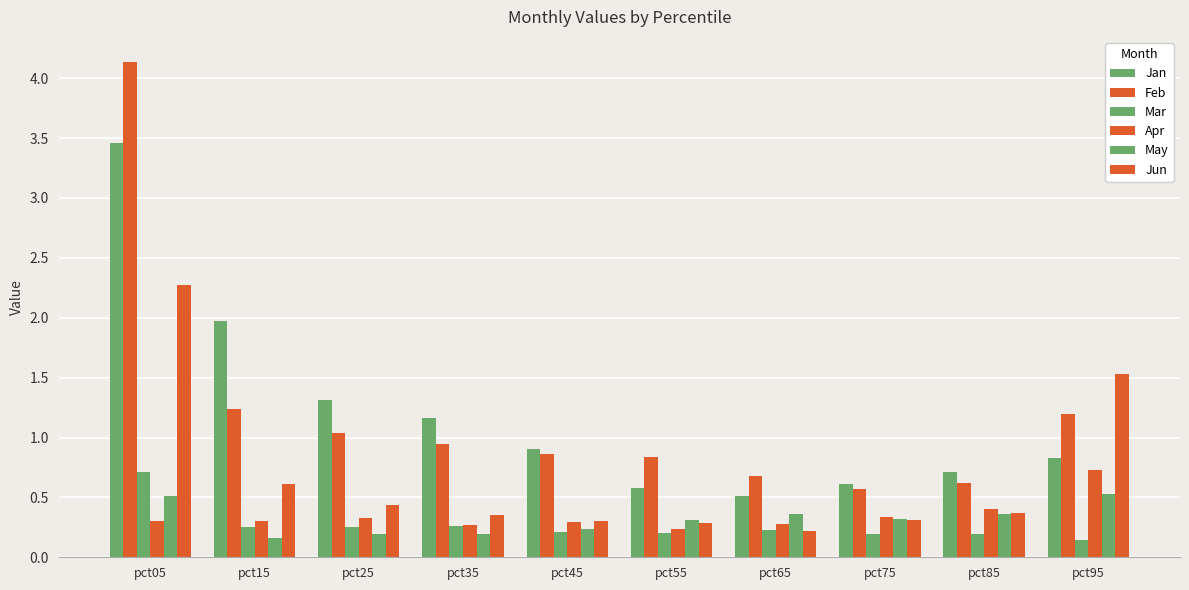

Which category has the lowest value in the Apr series?

pct55